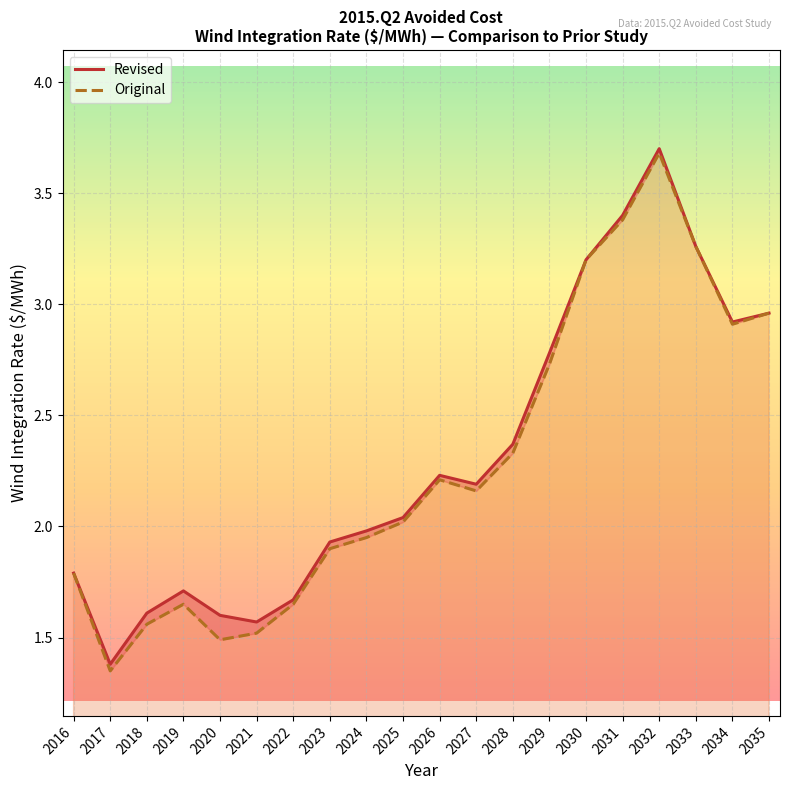

How many series are shown in this chart?

2